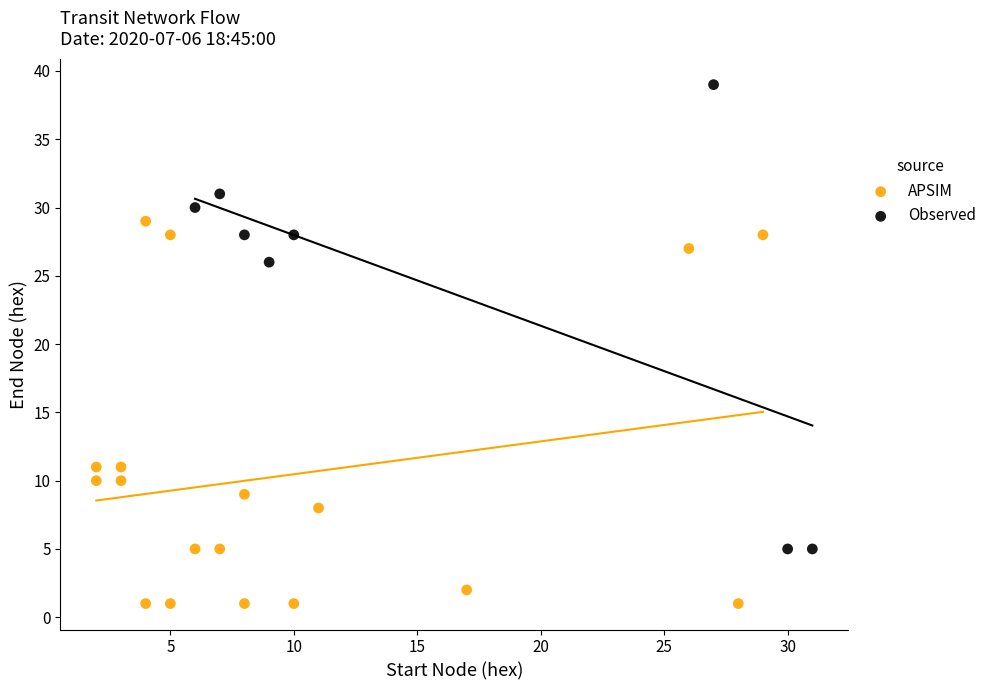

What are all the series names shown in the legend?

APSIM, Observed